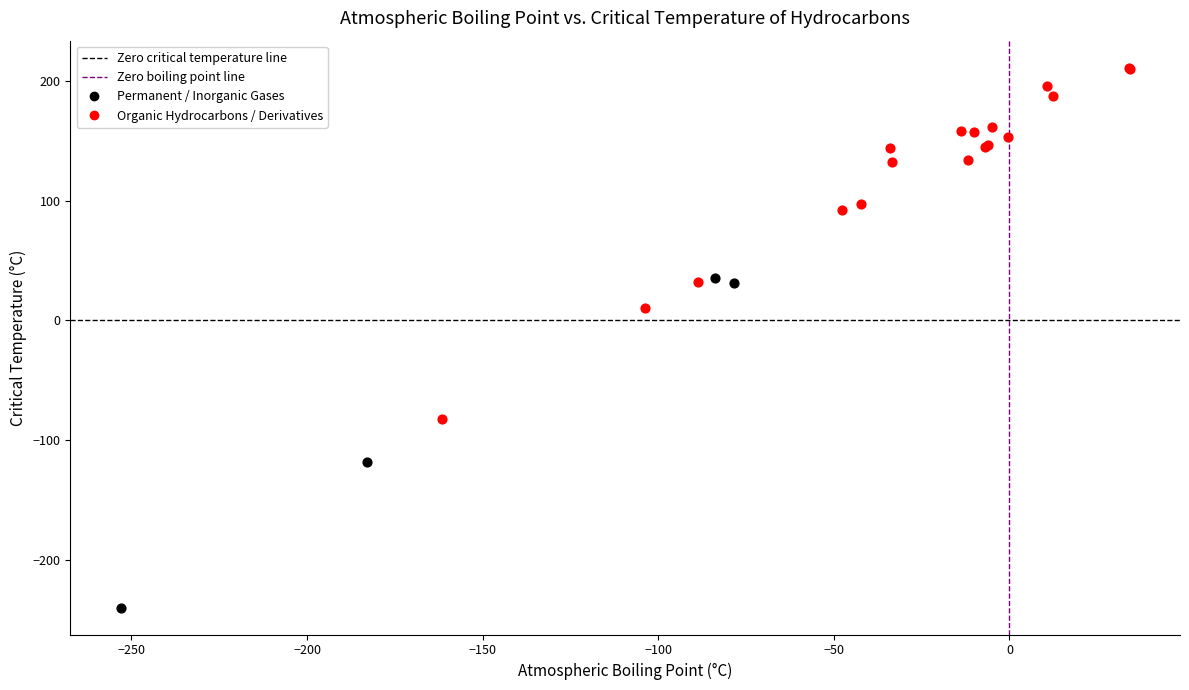

Which series has the largest Y range (max minus min)?

Organic Hydrocarbons / Derivatives